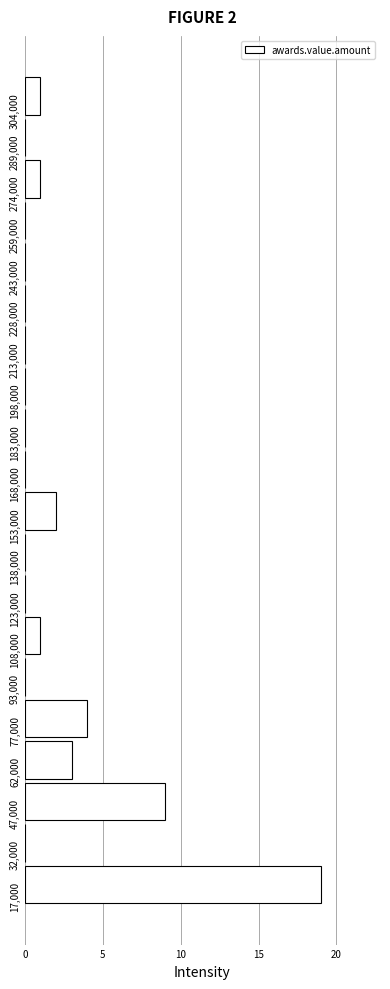

Reading bottom to top, transcribe all the data shown in this chart.

17,000=19	32,000=0	47,000=9	62,000=3	77,000=4	93,000=0	108,000=1	123,000=0	138,000=0	153,000=2	168,000=0	183,000=0	198,000=0	213,000=0	228,000=0	243,000=0	259,000=0	274,000=1	289,000=0	304,000=1